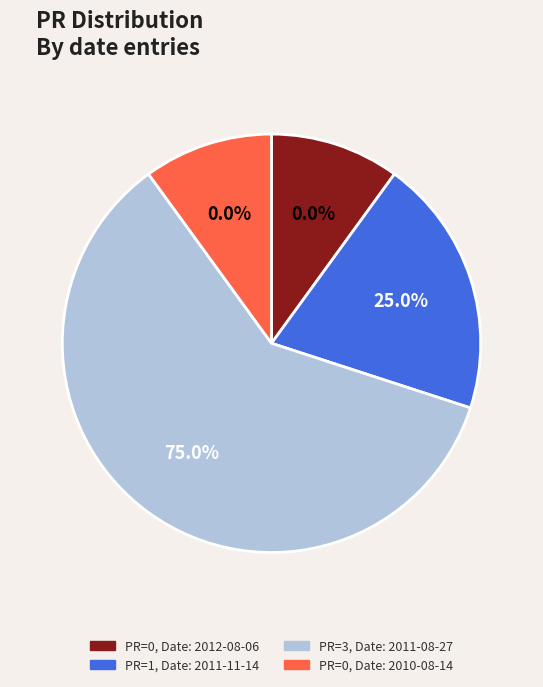

To the nearest percent, what is the difference between the largest and smallest slice percentages?

75%